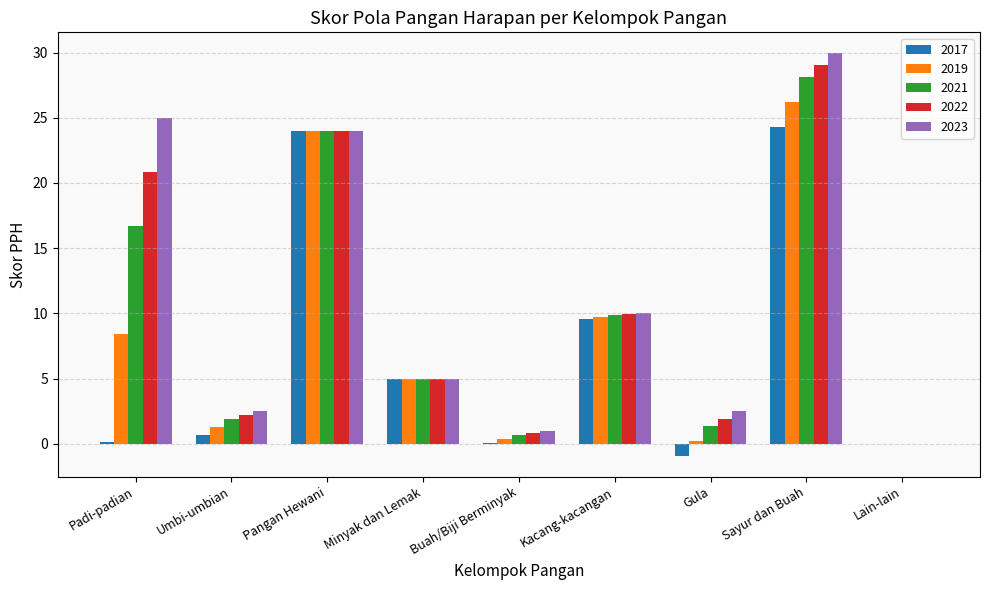

What is the sum of all 2021 values?

87.6